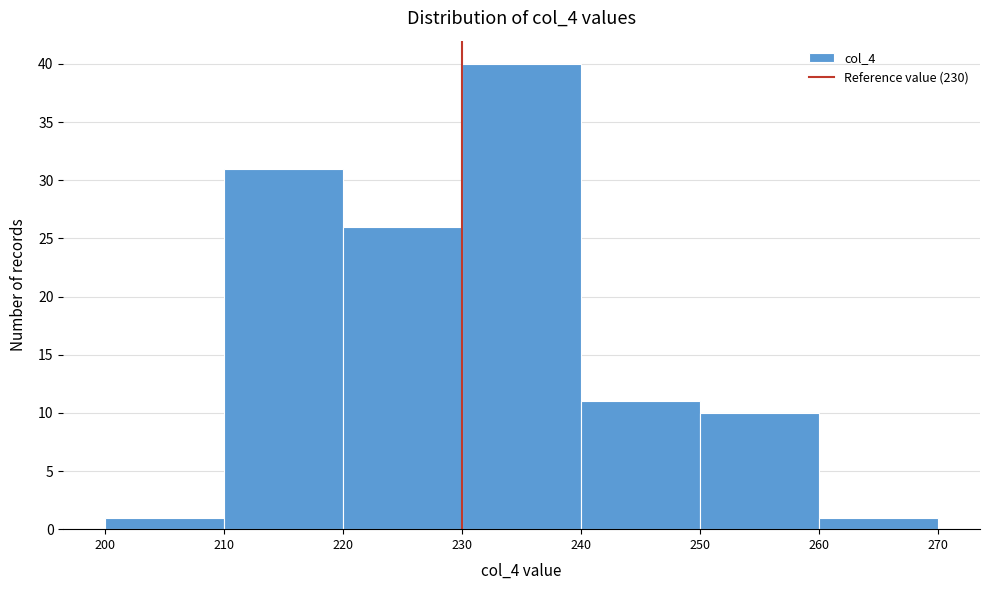

Over which range of the x-axis is the bar tallest?

230 to 240